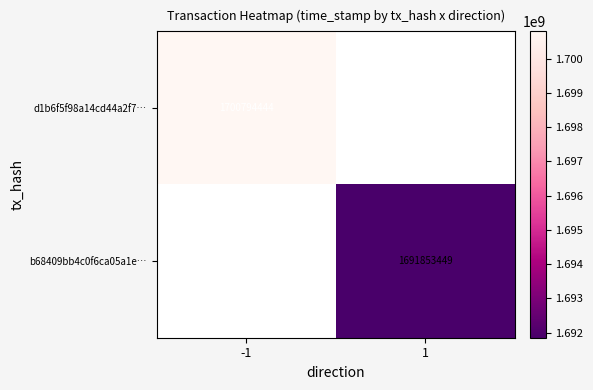

The value of b68409bb4c0f6ca05a1e… at 1 is 409016061. True or false?

False